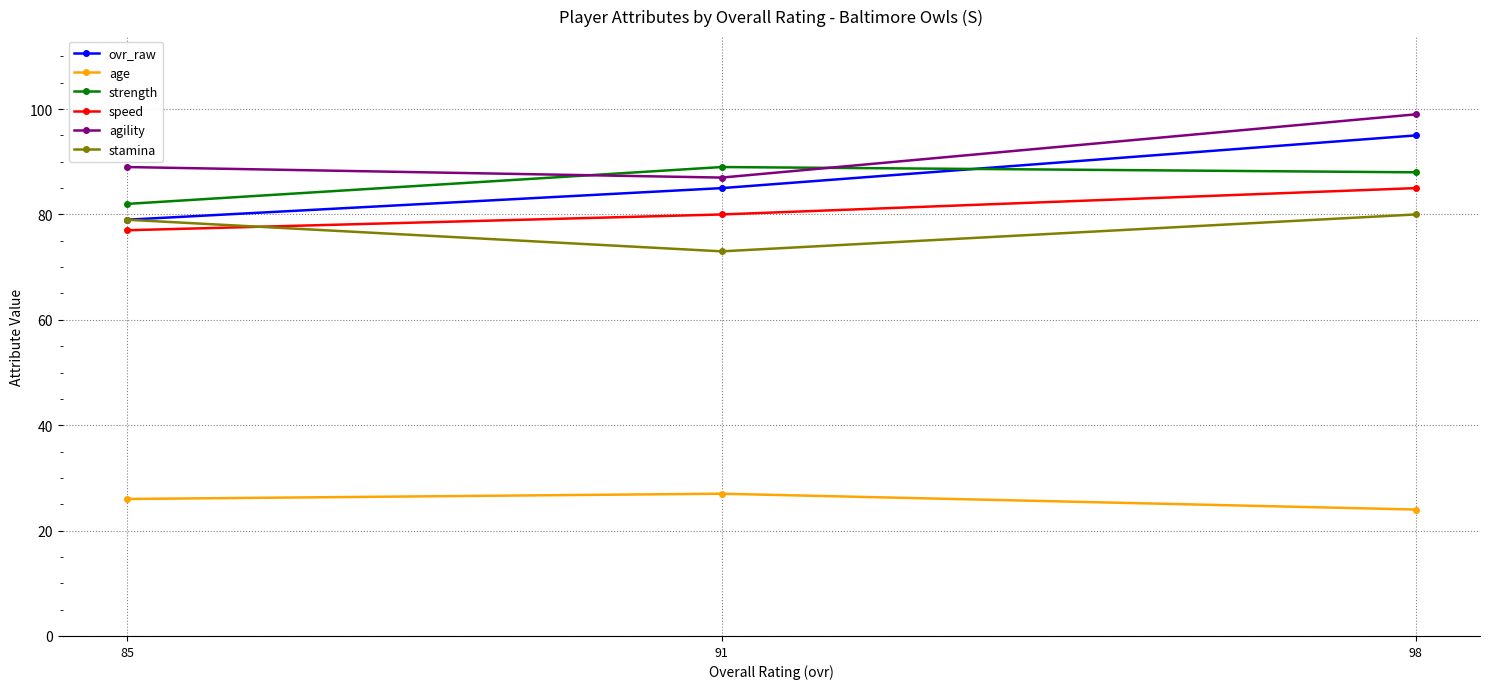

What is the average value of the strength series?

86